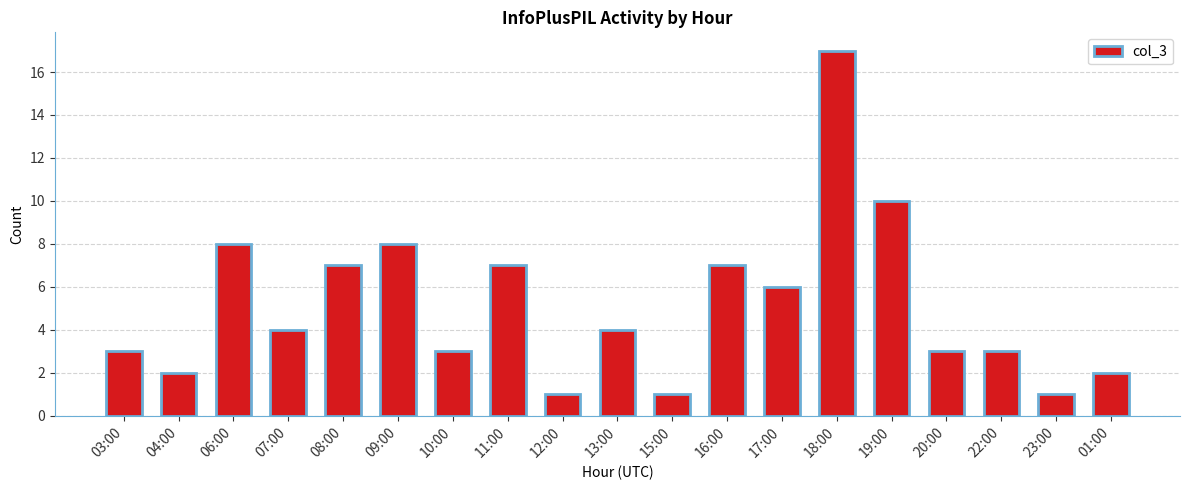

What is the label of the 5th bar from the right?

19:00